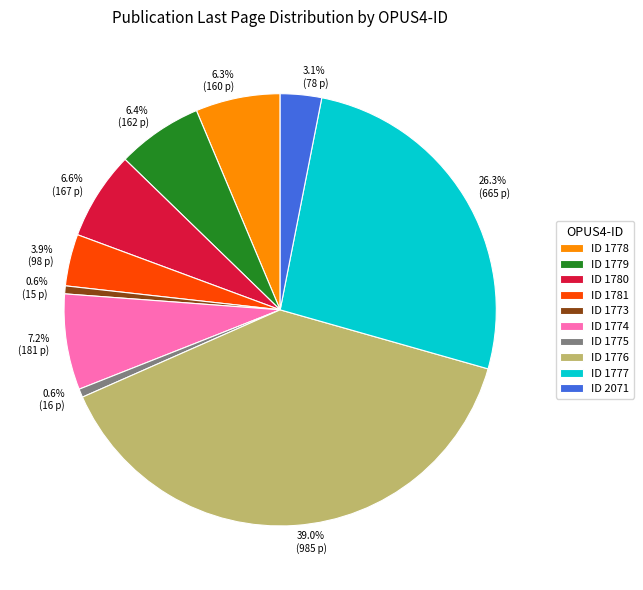

Does any single category account for the majority?

No